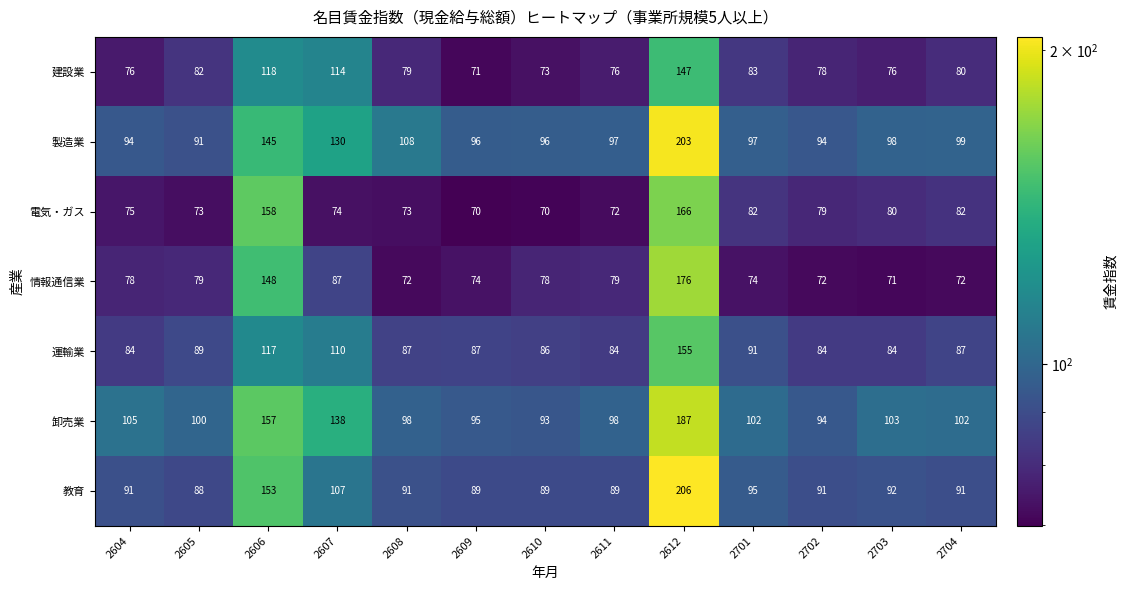

List the series in order of their peak value, highest first.

教育, 製造業, 卸売業, 情報通信業, 電気・ガス, 運輸業, 建設業